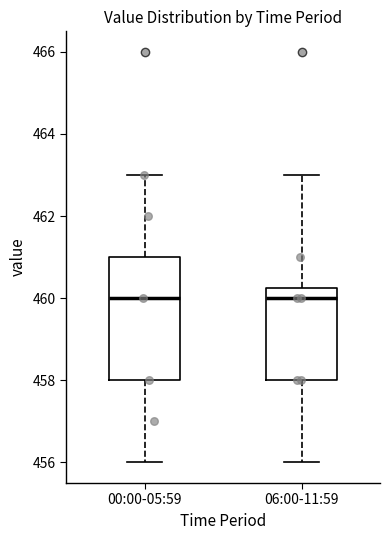

Reading left to right, transcribe this box plot: for each box, give where its median line is, the range the box spans, and where its two whiskers end, as read against the y-axis. The values are not printed on the chart, so give them approximately, as read against the axis.

00:00-05:59: median 460.0, box 458.0 to 461.0, whiskers 456.0 to 463.0
06:00-11:59: median 460.0, box 458.0 to 460.2, whiskers 456.0 to 463.0